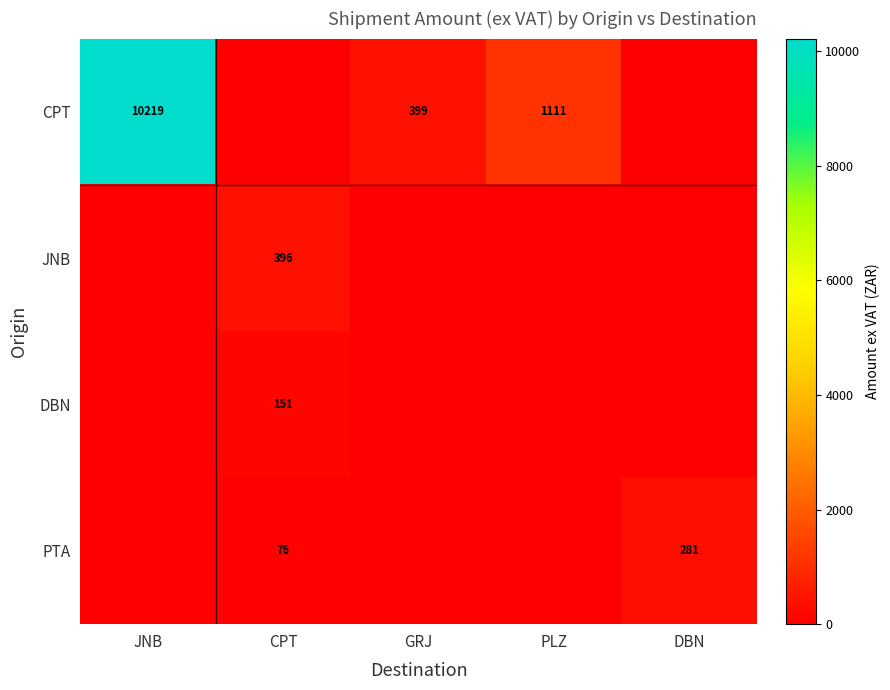

True or false: DBN has a value of 44 at CPT.

False